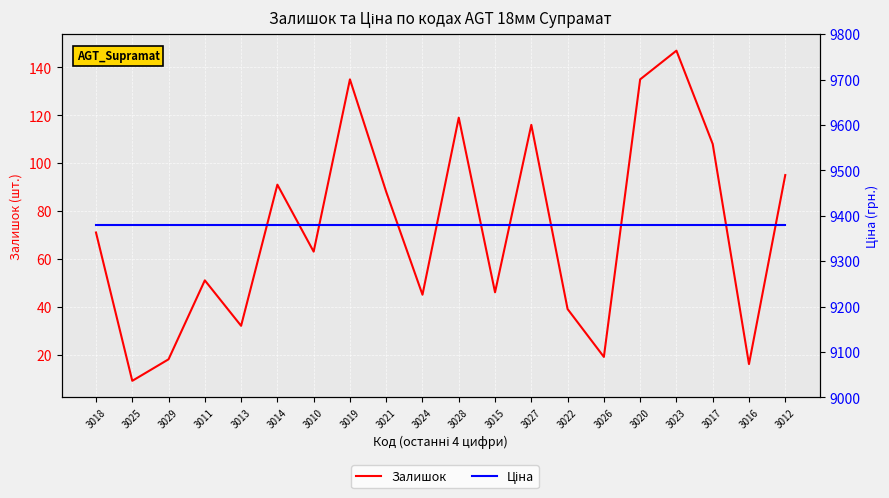

Is it true that Залишок equals 184.9 at 3017?

False